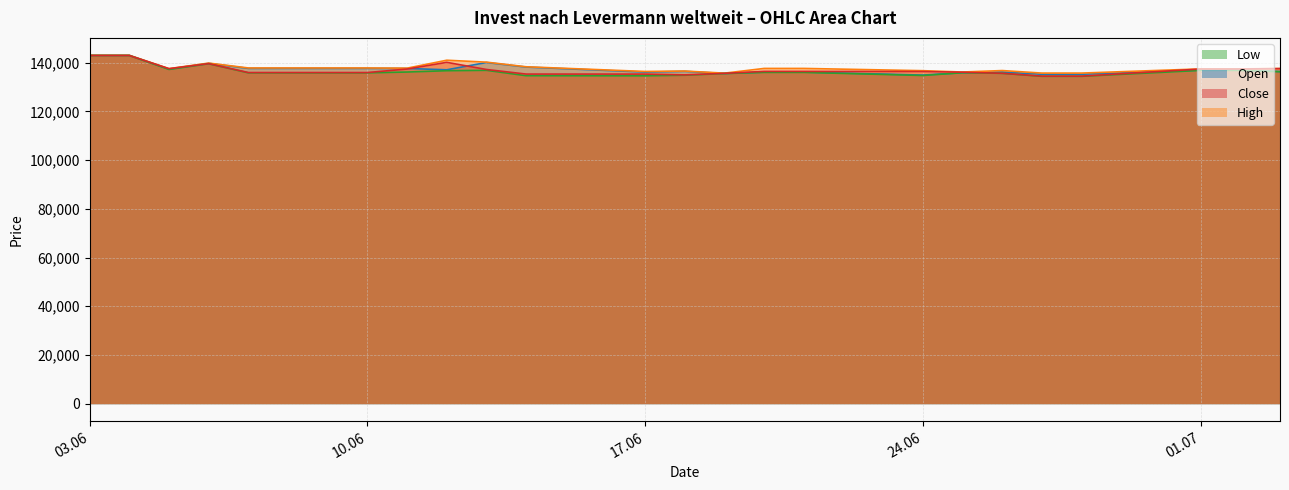

What is the maximum value for Low?

142897